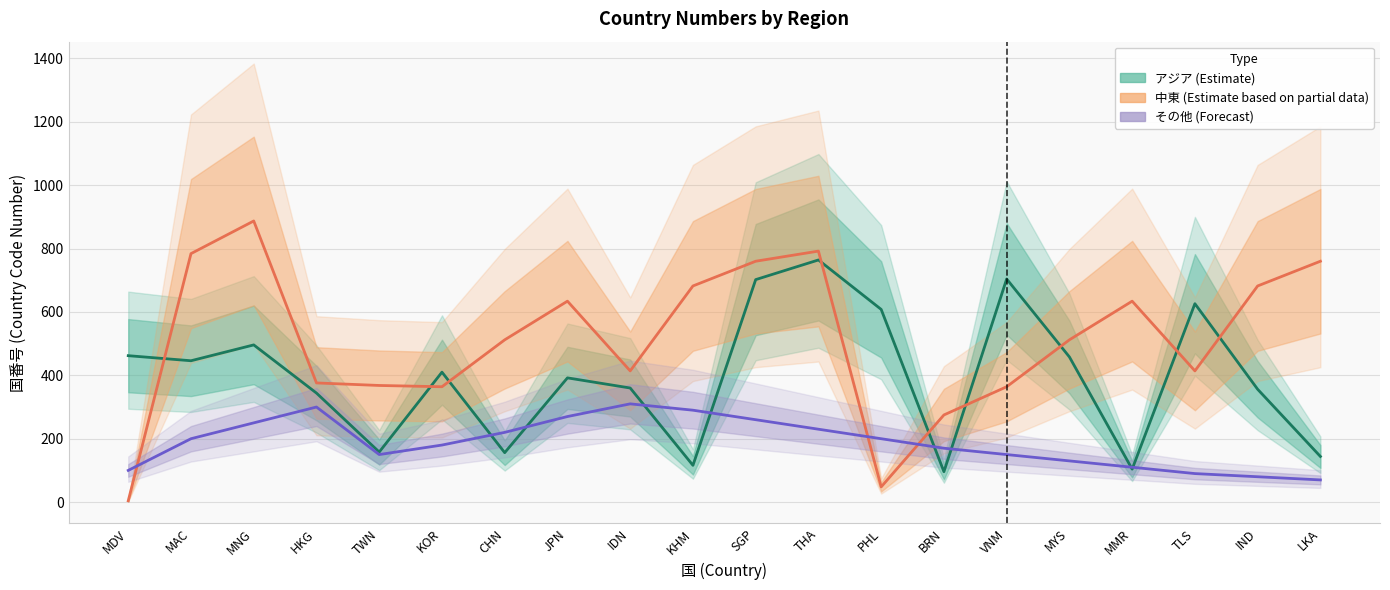

Between which two adjacent categories do アジア (Estimate) and その他 (Forecast) first intersect?

KOR and CHN